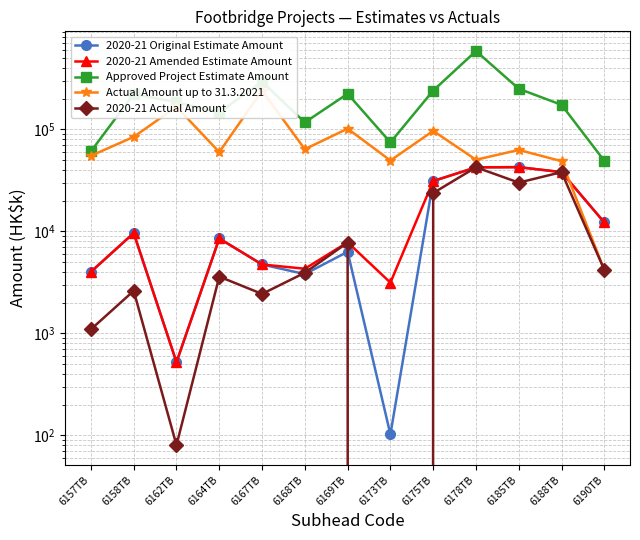

In Approved Project Estimate Amount, how many points are lower than both neighbors (excluding endpoints)?

3